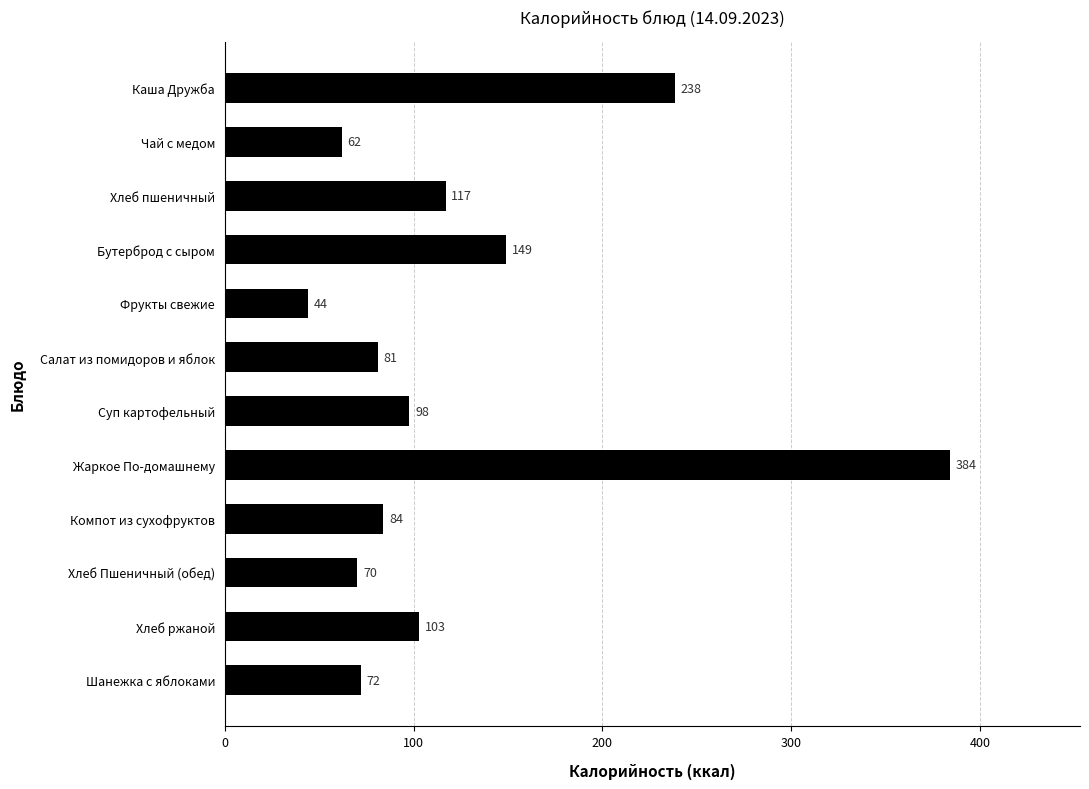

The value at Суп картофельный is 97.8. True or false?

True